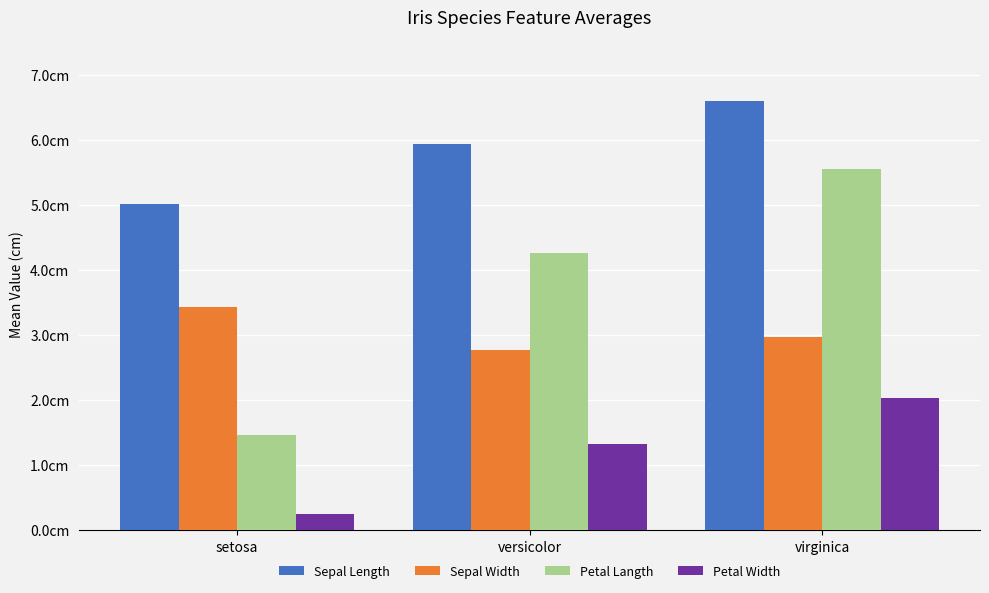

The Sepal Width series shows 5.0 at virginica. True or false?

False